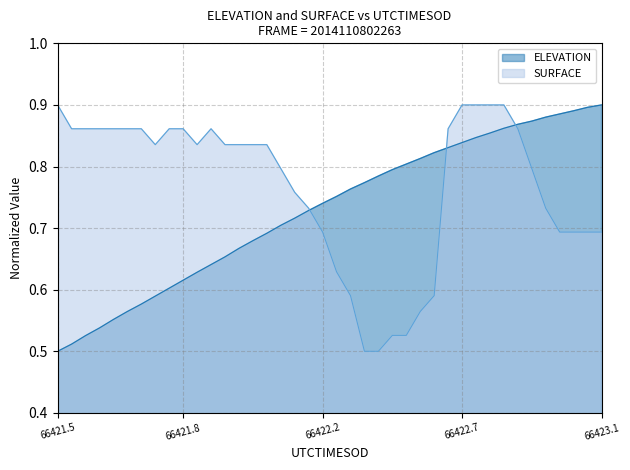

Is it true that ELEVATION equals 1.5 at 66422.7?

False